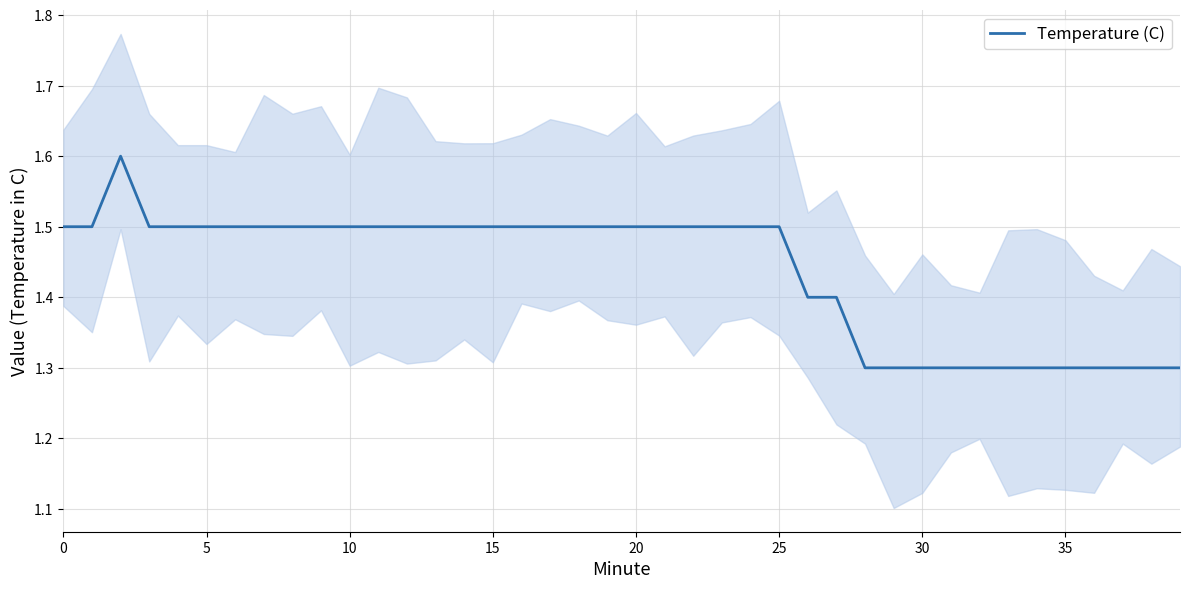

What is the ratio of the value at 15 to the value at 33?

1.2